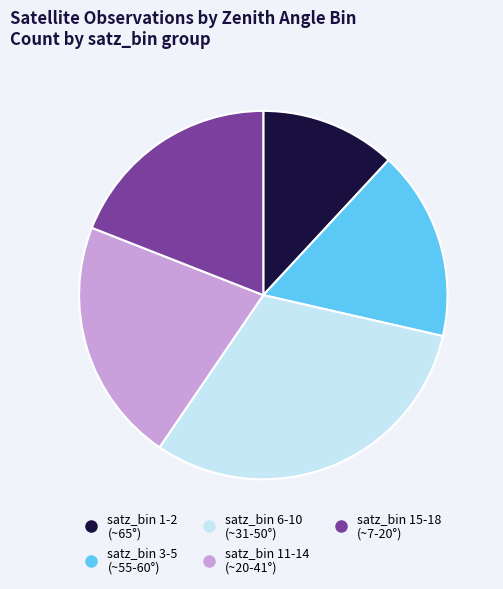

Is there any slice that represents more than half of the pie?

No